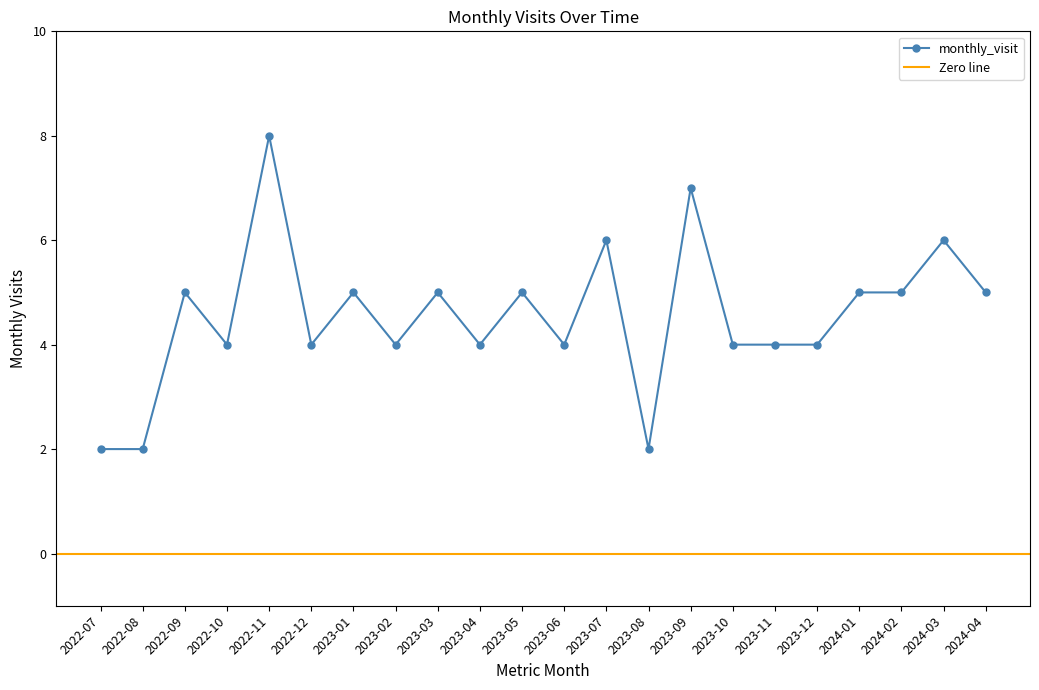

How many values are below 5?

11